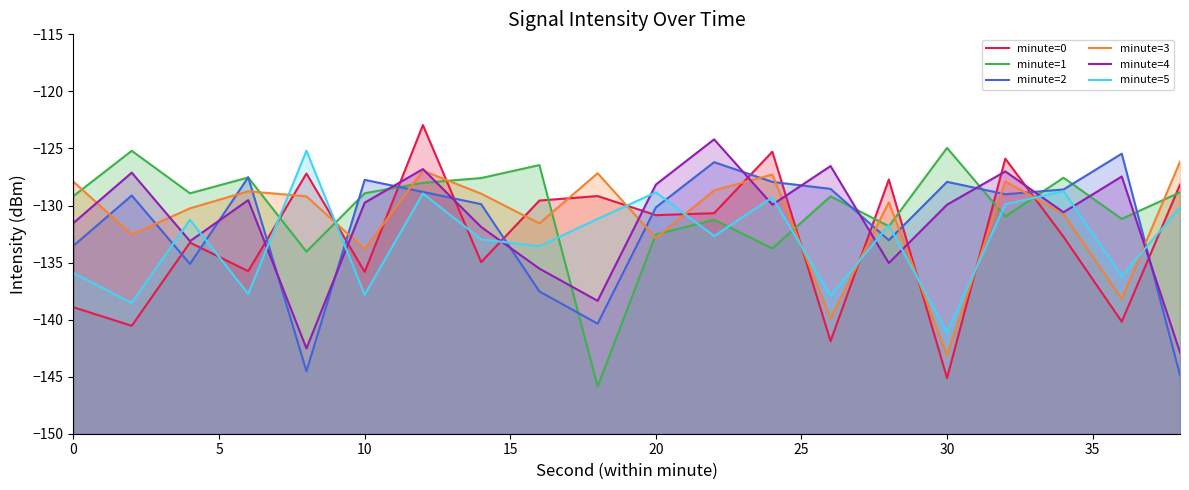

How many data points does each series have?

20